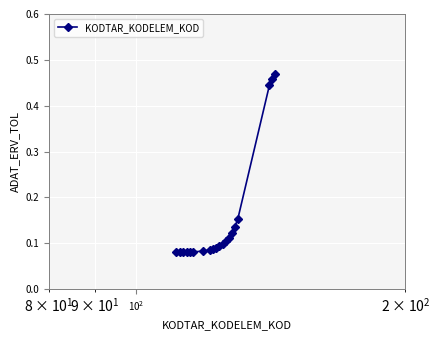

How many values are between 0 and 1?

20